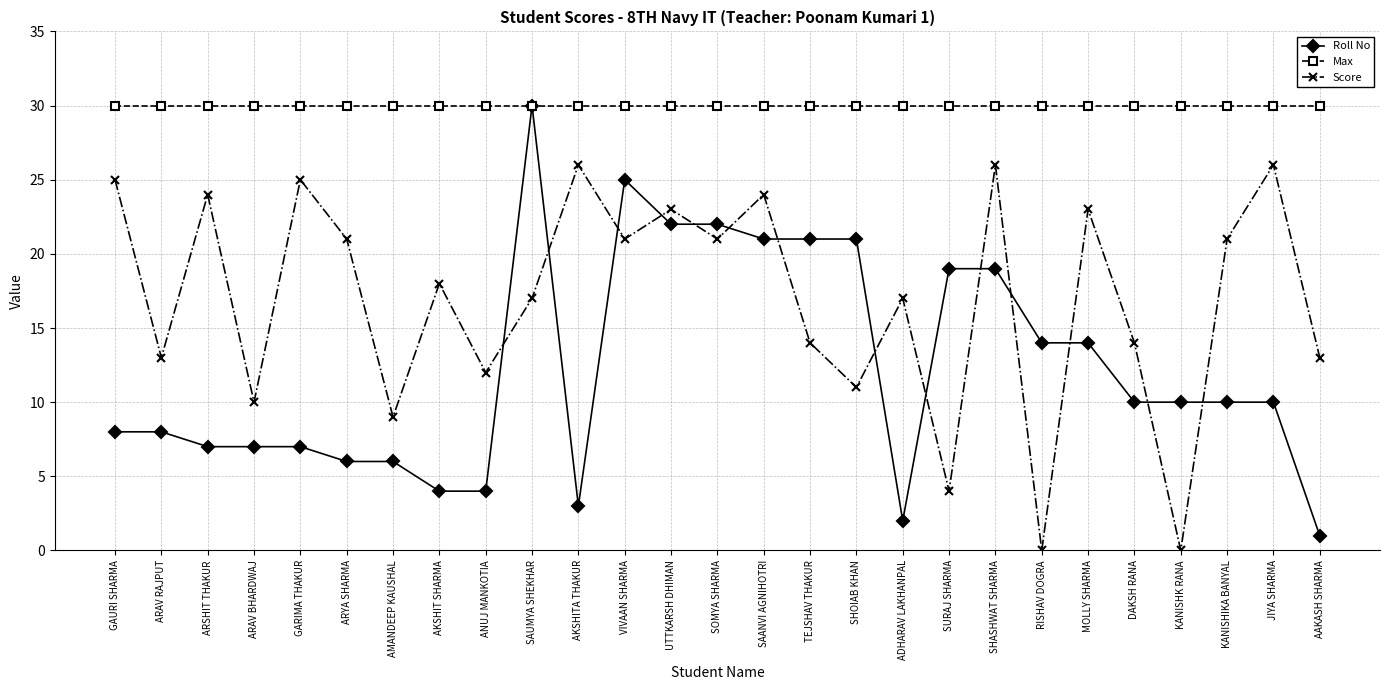

Which series changed the most between GARIMA THAKUR and SAUMYA SHEKHAR?

Roll No